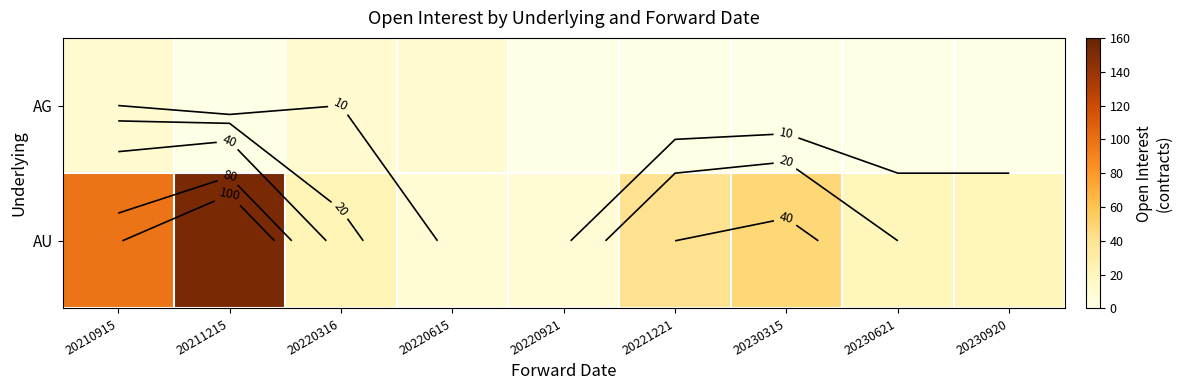

List the labels in order of AG value, largest first.

20210915, 20220316, 20220615, 20211215, 20220921, 20221221, 20230315, 20230621, 20230920